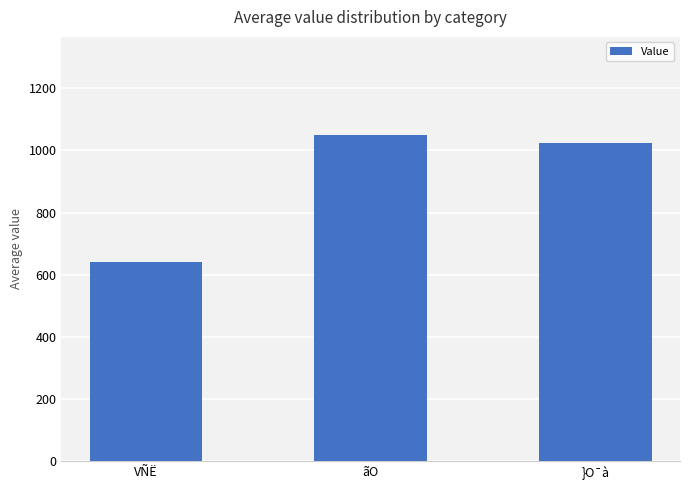

How many distinct data groups are displayed?

1